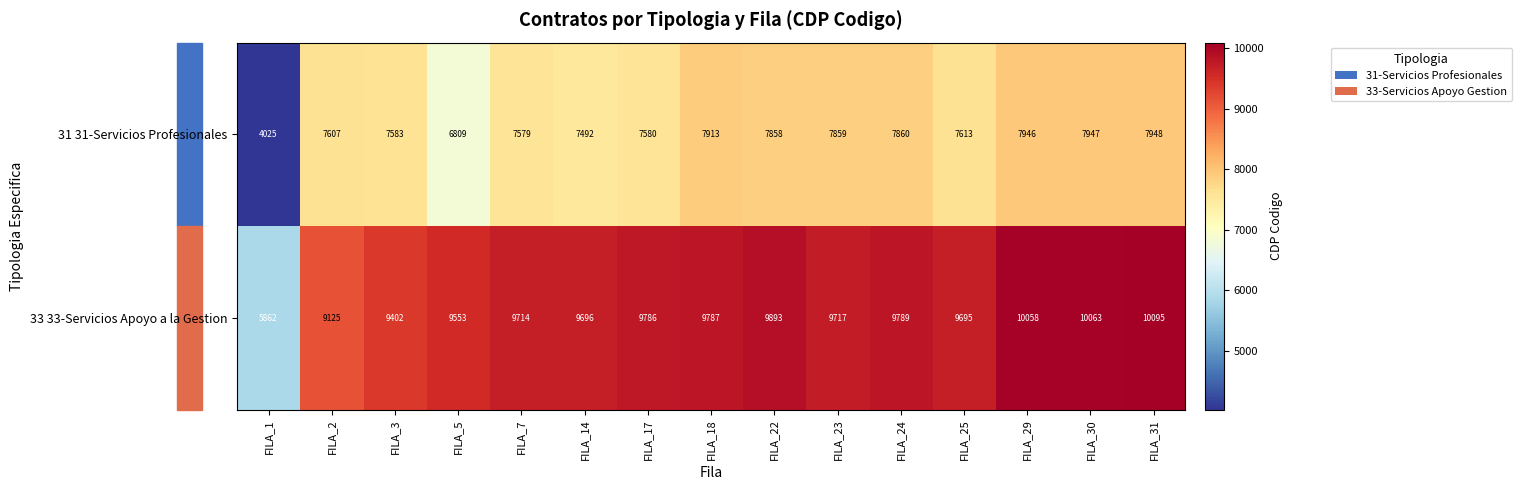

Which series has the largest total across all categories?

33 33-Servicios Apoyo a la Gestion